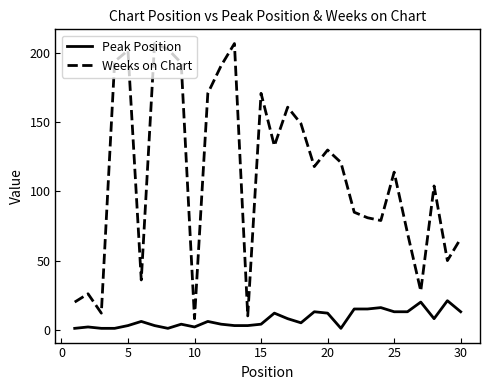

What is the difference between the maximum and minimum values in the Peak Position series?

20